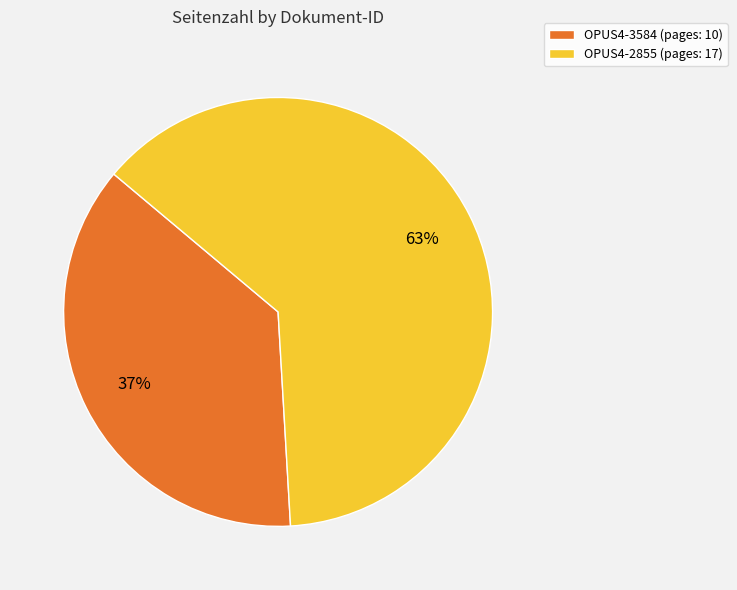

How many segments does this pie chart have?

2